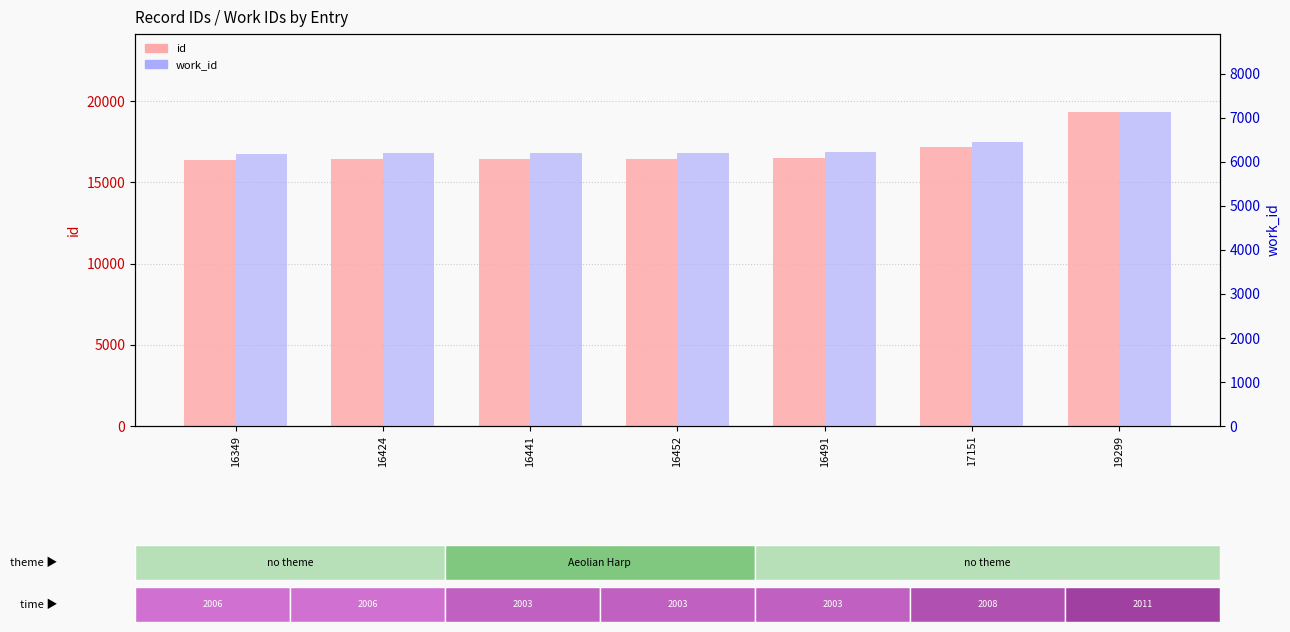

True or false: work_id has a value of 8458 at 17151.

False